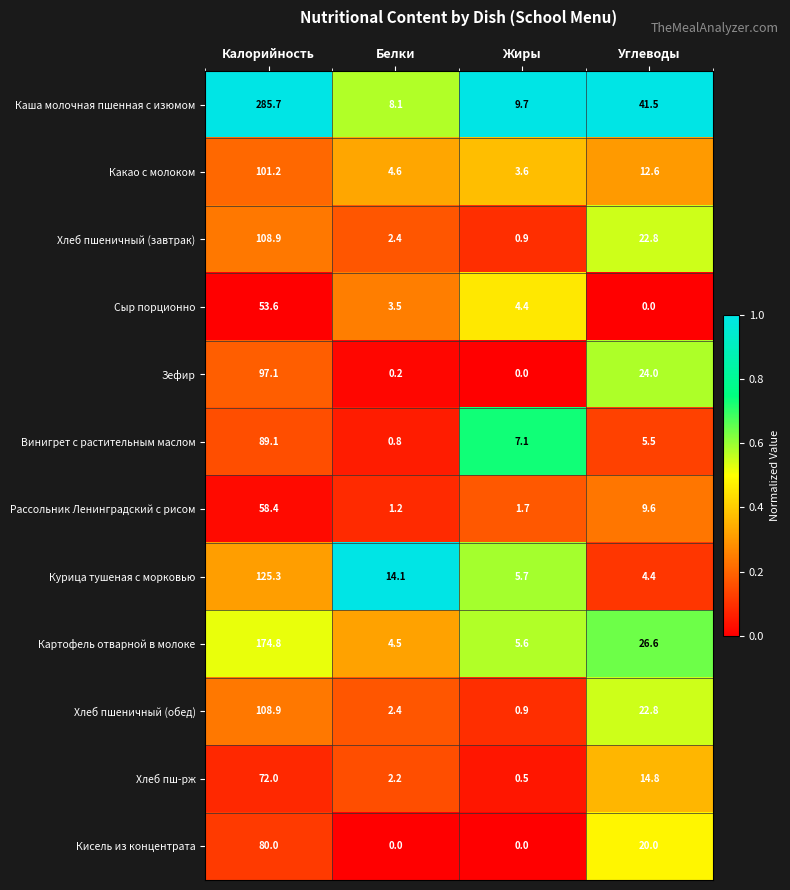

What is the difference between the maximum and minimum values in the Зефир series?

97.1